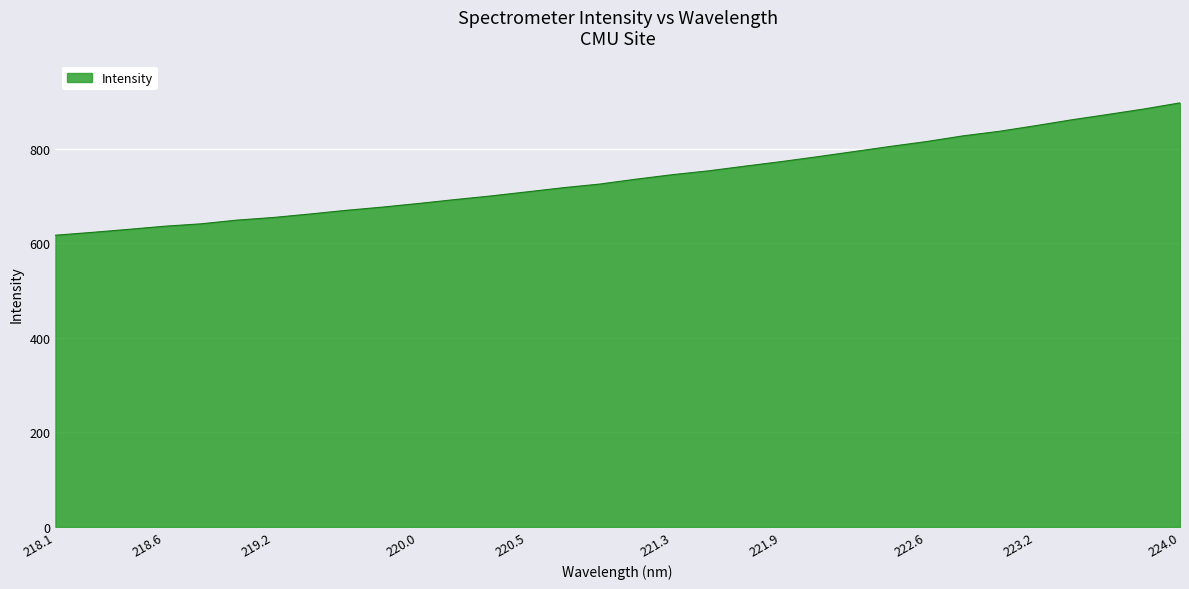

How many lines are shown in the chart?

1